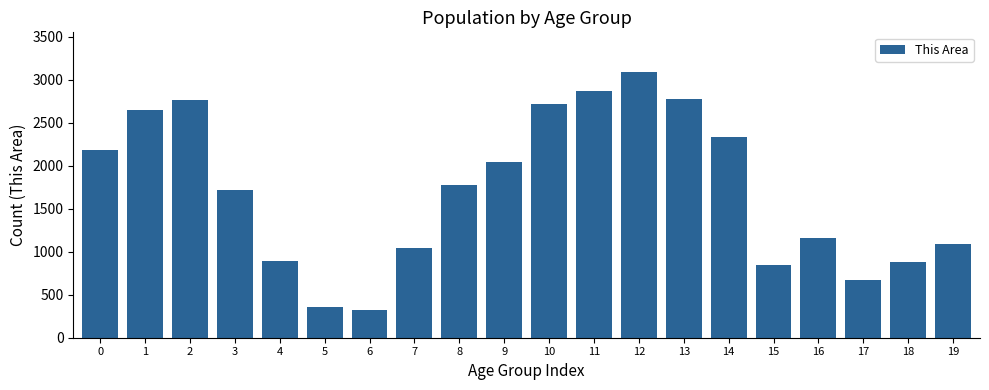

What is the approximate value at 19, to the nearest 100?

1100